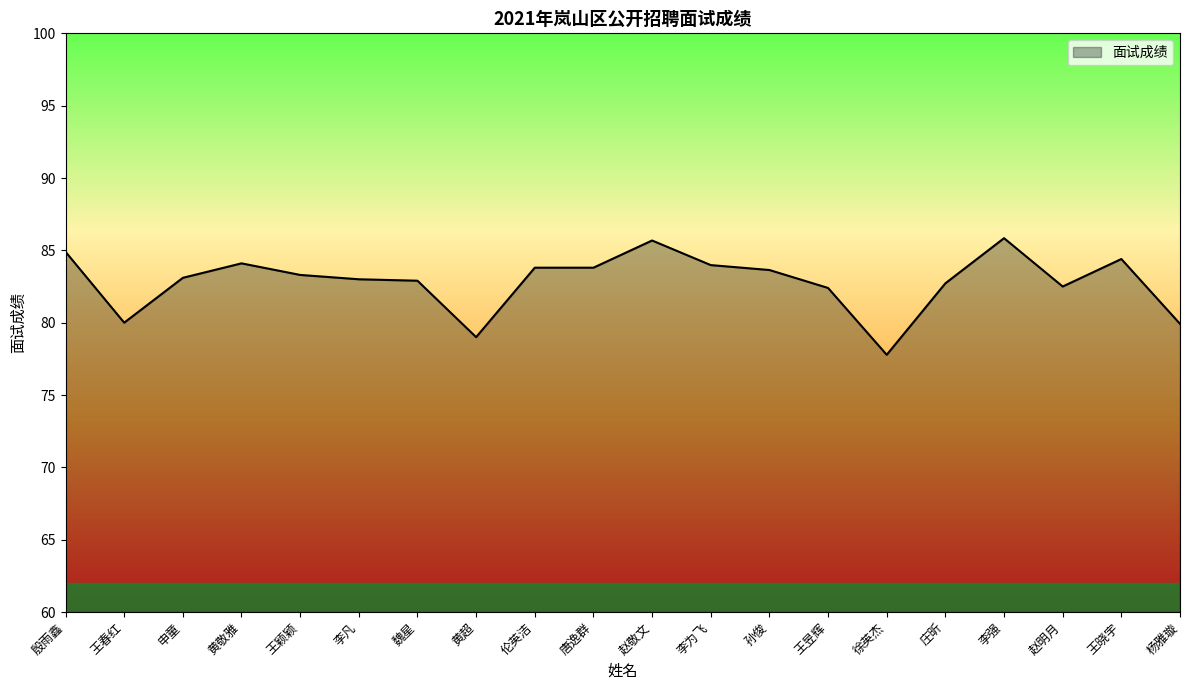

At which category does the data reach its first local valley?

王春红